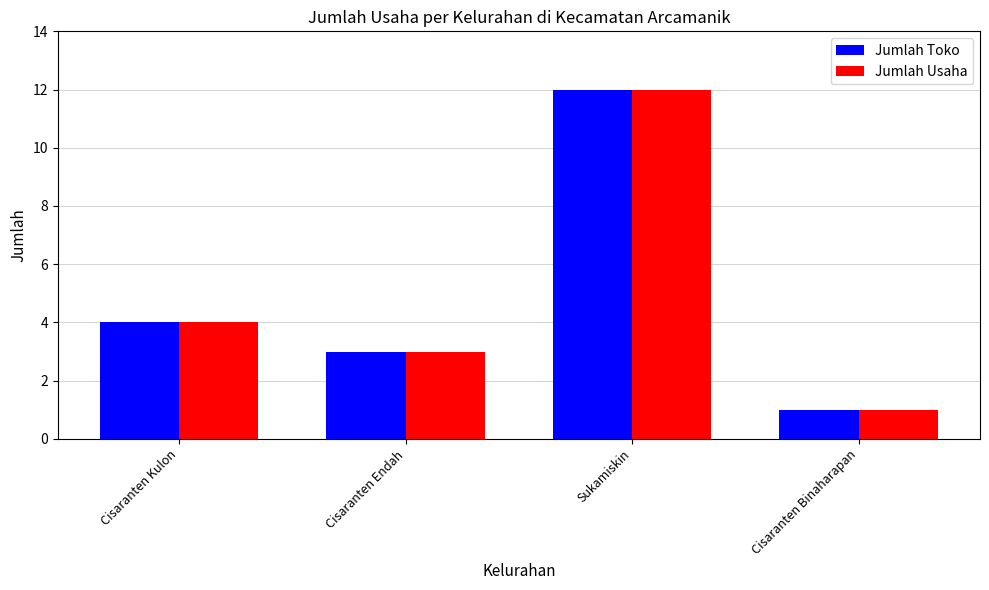

True or false: Jumlah Usaha has a value of 4 at Cisaranten Kulon.

True